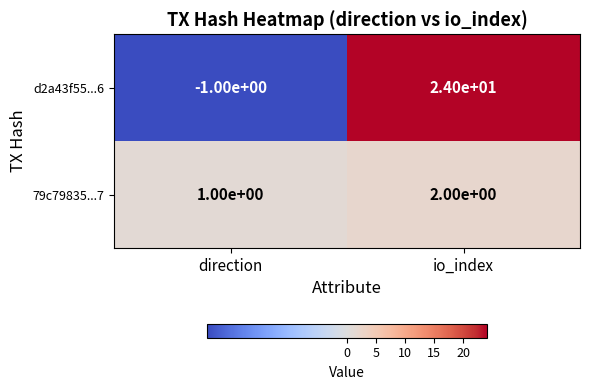

What is the difference between the d2a43f55...6 values at direction and io_index?

25